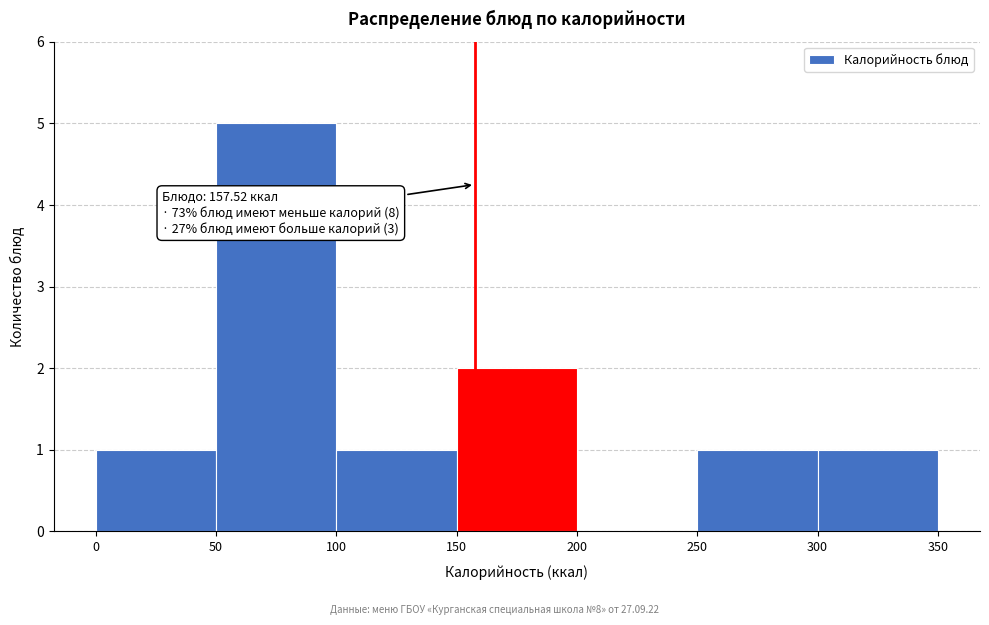

Which range on the x-axis has the tallest bar?

50 to 100